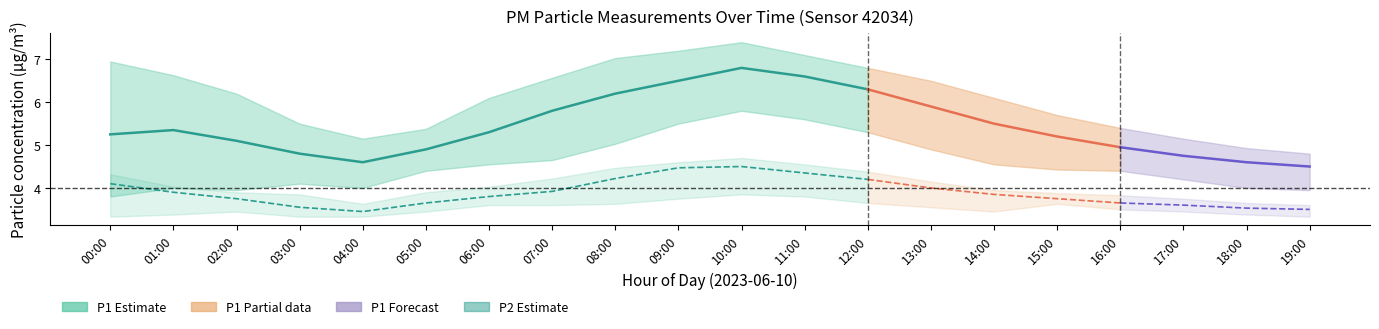

True or false: P2_lower and P2_upper cross at least once.

False